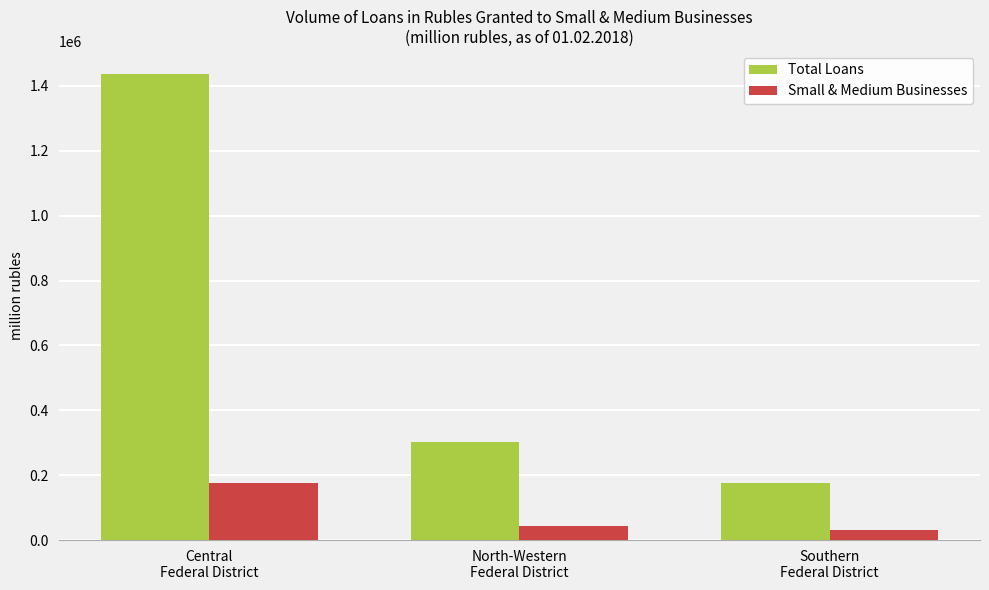

At which label is Total Loans closest to 806609?

North-Western
Federal District